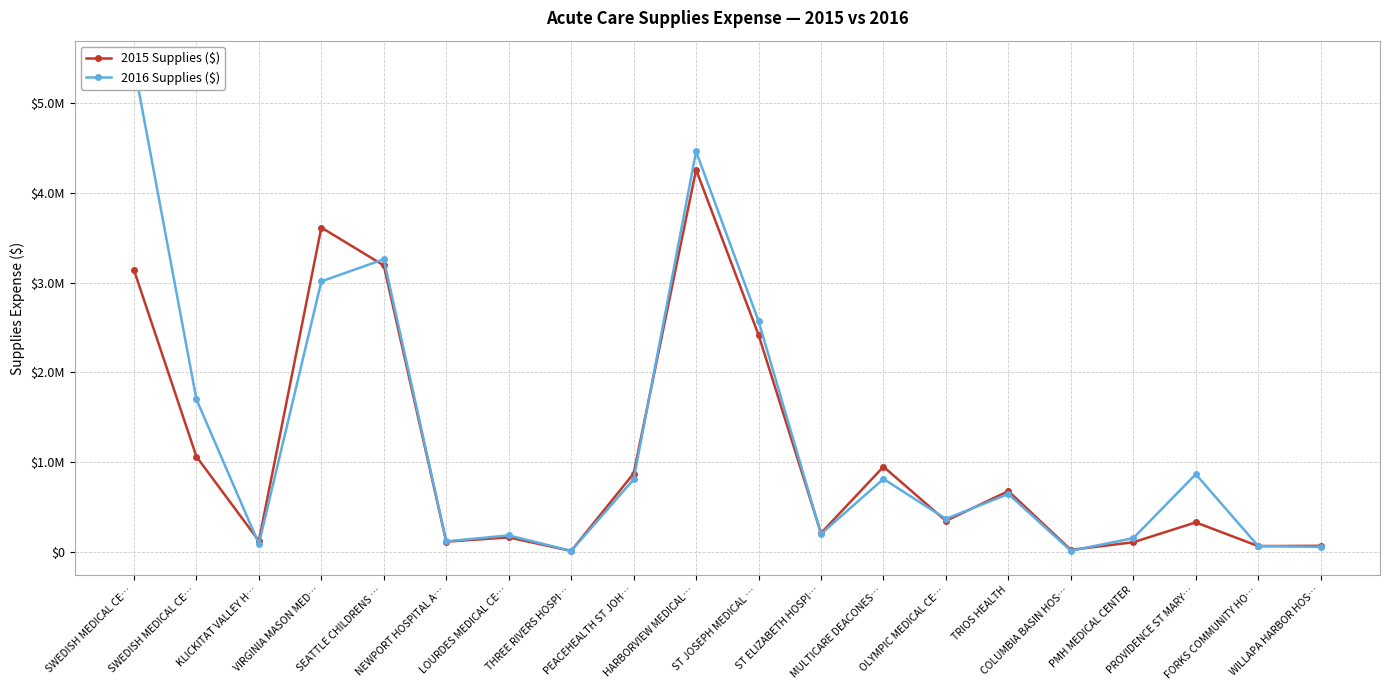

What is the sum of all 2015 Supplies ($) values?

21740512